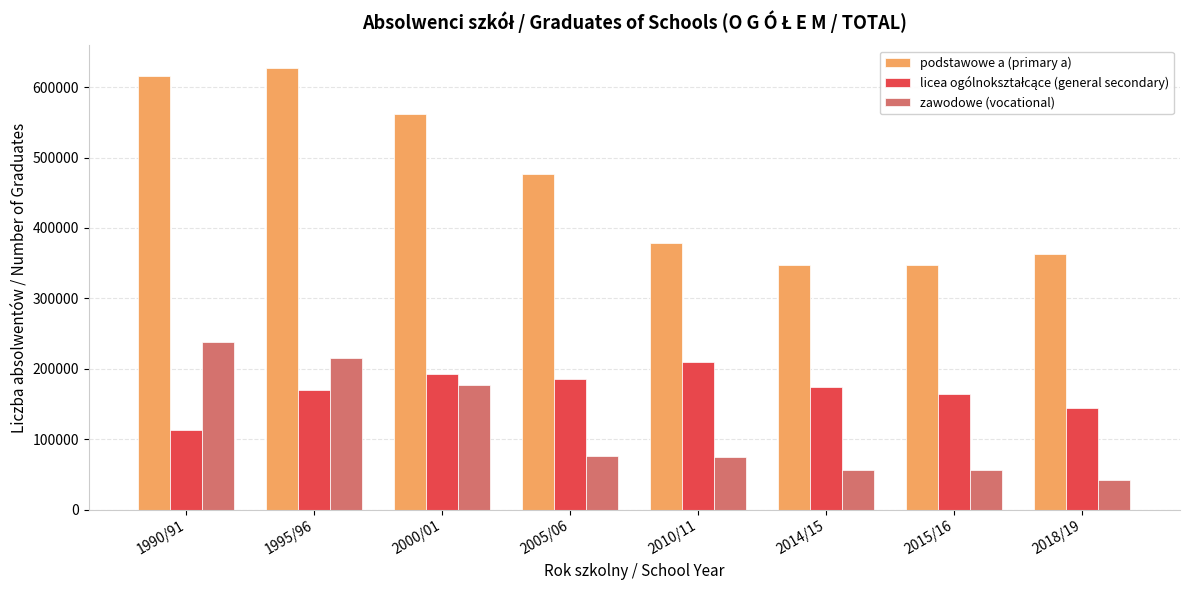

The value of podstawowe a (primary a) at 2015/16 is 347748. True or false?

True